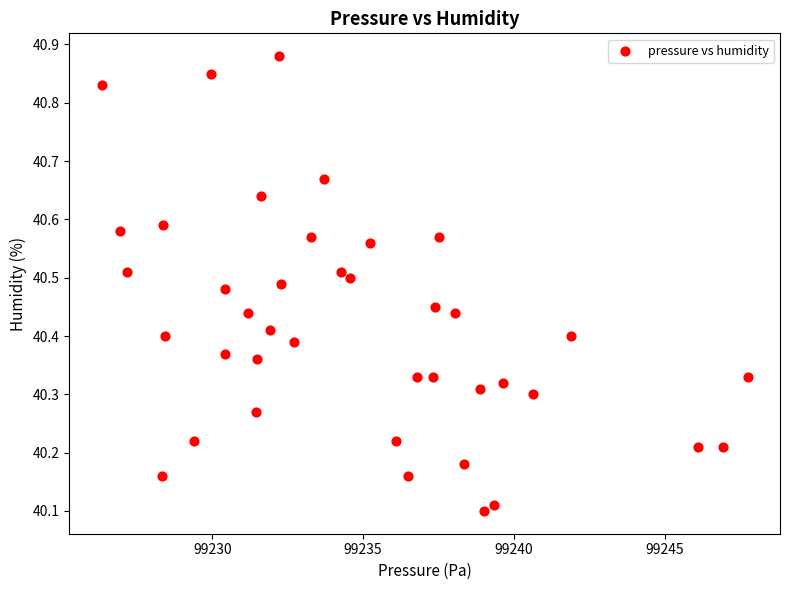

What is the range of Y values (max minus min)?

0.8